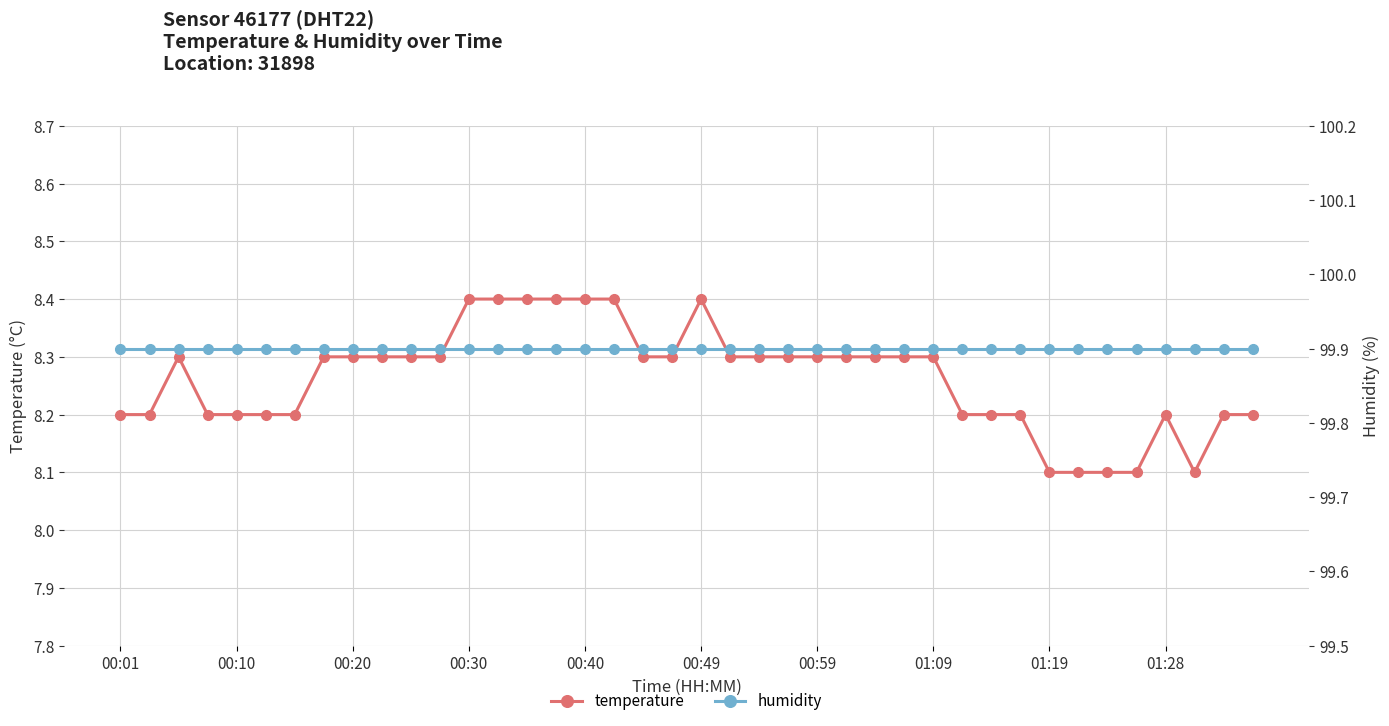

In temperature, how many points are higher than both neighbors (excluding endpoints)?

3